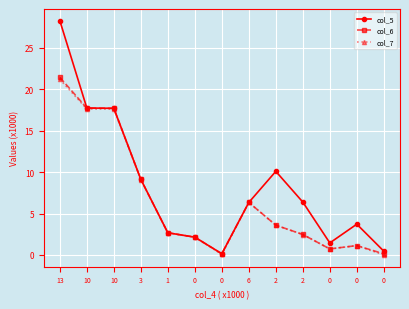

Reading left to right, extract all data points from this chart.

col_5: 28.3	17.7	17.7	9.1	2.7	2.1	0.1	6.3	10.1	6.4	1.4	3.7	0.5
col_6: 21.5	17.7	17.7	9.1	2.7	2.1	0.1	6.3	3.6	2.5	0.7	1.1	0.1
col_7: 21.2	17.6	17.6	9.1	2.7	2.1	0.1	6.3	3.6	2.5	0.7	1.1	0.0